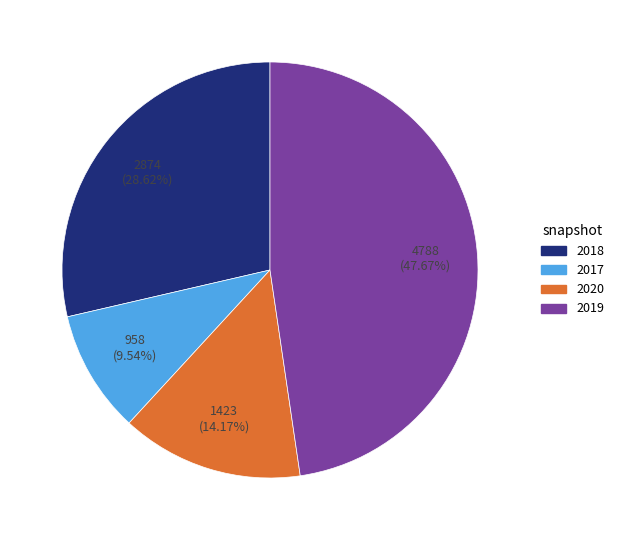

Which has a higher value, 2020 or 2018?

2018